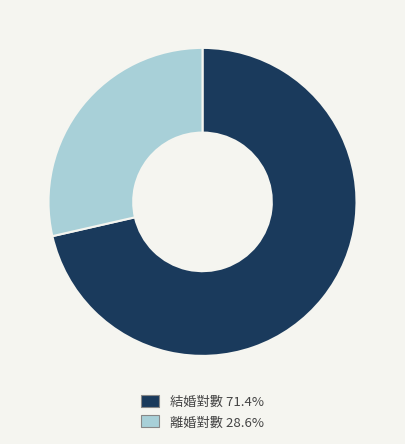

Which category has the smallest portion of the pie?

離婚對數